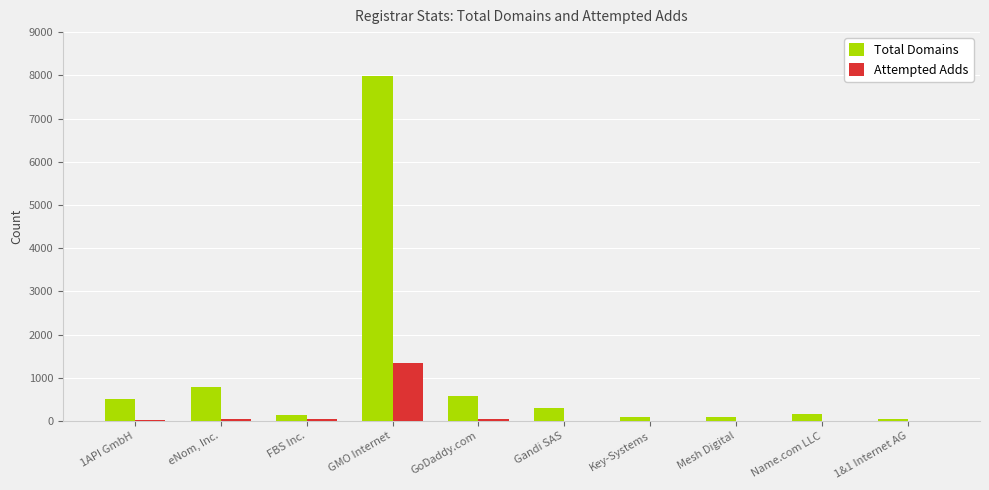

How many categories are shown in the chart?

10